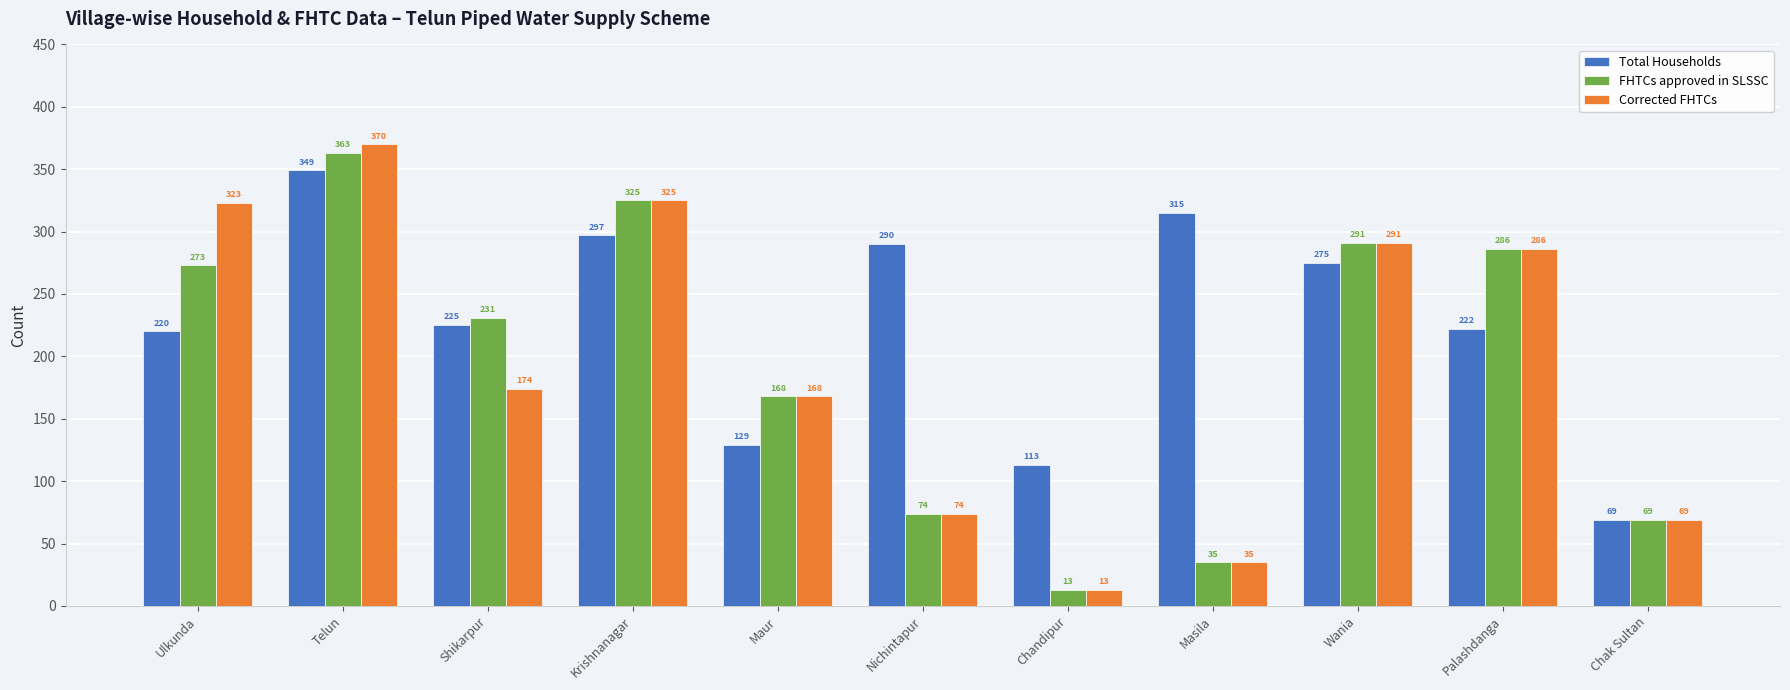

Are the bars grouped side by side (vs. stacked)?

Yes